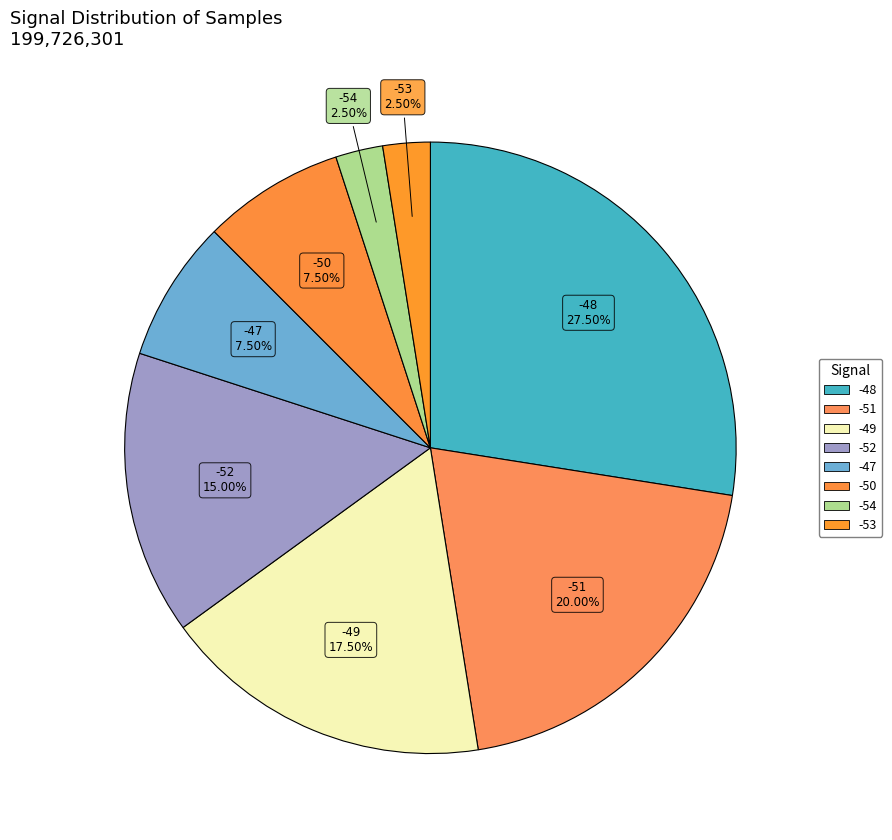

How many slices are in this pie chart?

8